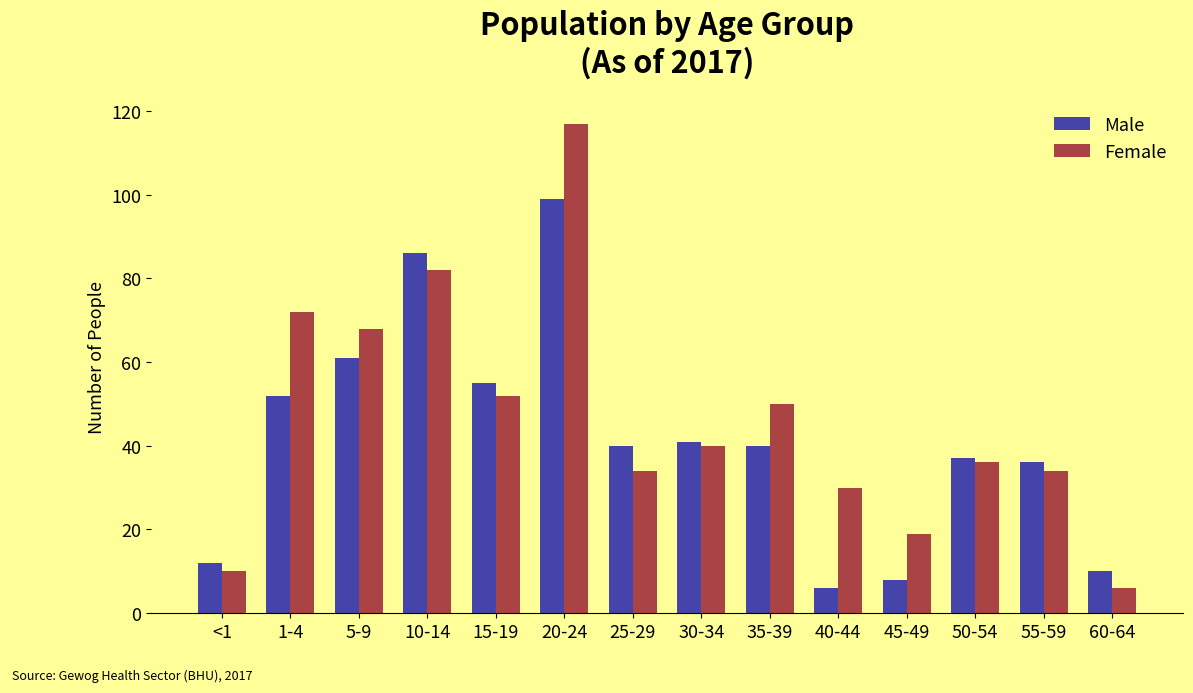

Reading left to right, extract all data points from this chart.

Male: <1=12	1-4=52	5-9=61	10-14=86	15-19=55	20-24=99	25-29=40	30-34=41	35-39=40	40-44=6	45-49=8	50-54=37	55-59=36	60-64=10
Female: <1=10	1-4=72	5-9=68	10-14=82	15-19=52	20-24=117	25-29=34	30-34=40	35-39=50	40-44=30	45-49=19	50-54=36	55-59=34	60-64=6